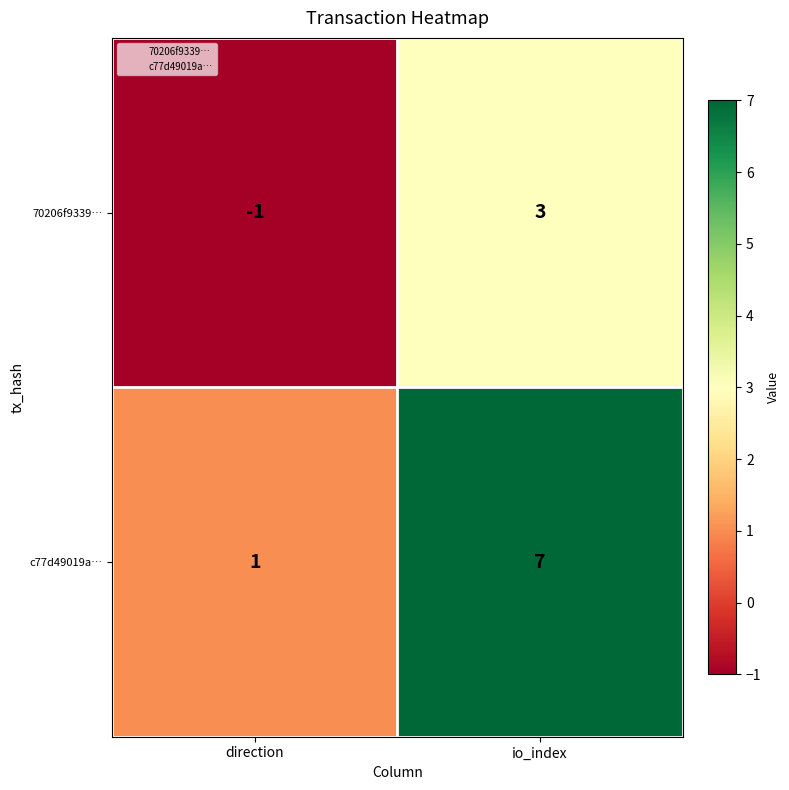

What is the difference between the highest and lowest values at io_index?

4